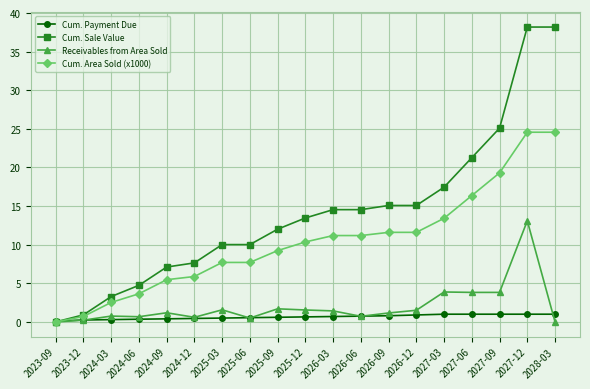

True or false: Receivables from Area Sold has more than 2 interior local peaks.

True